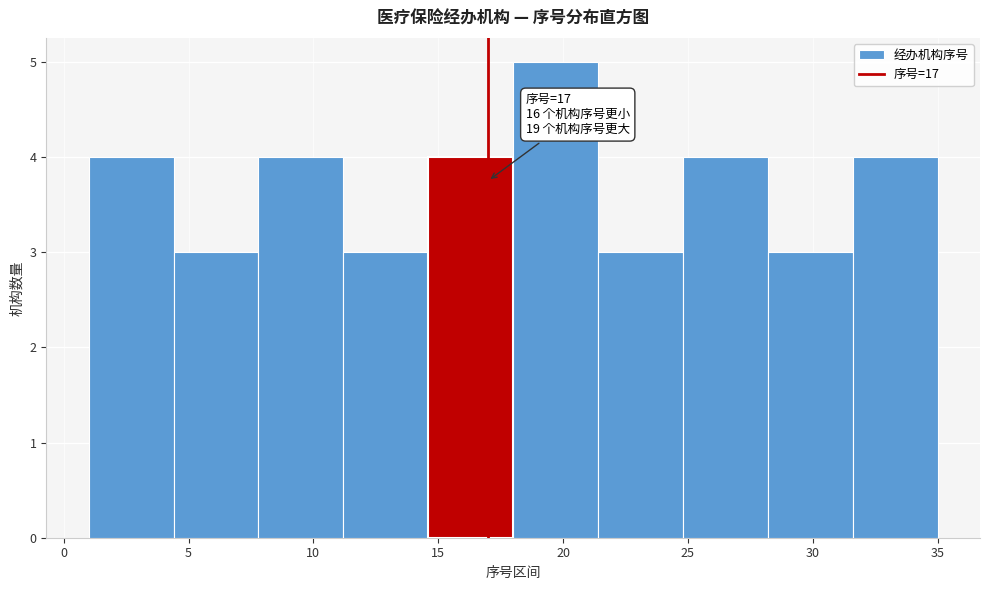

Over which range of the x-axis is the bar tallest?

18.0 to 21.4